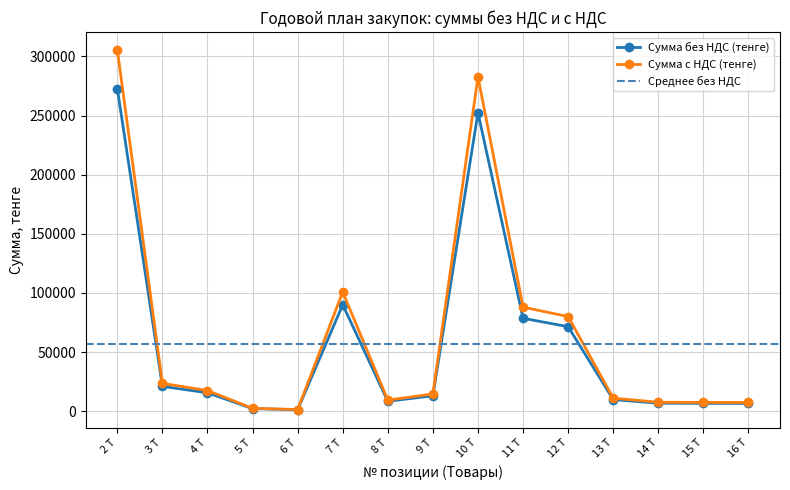

True or false: Сумма с НДС (тенге) has more than 0 points higher than both neighbors.

True